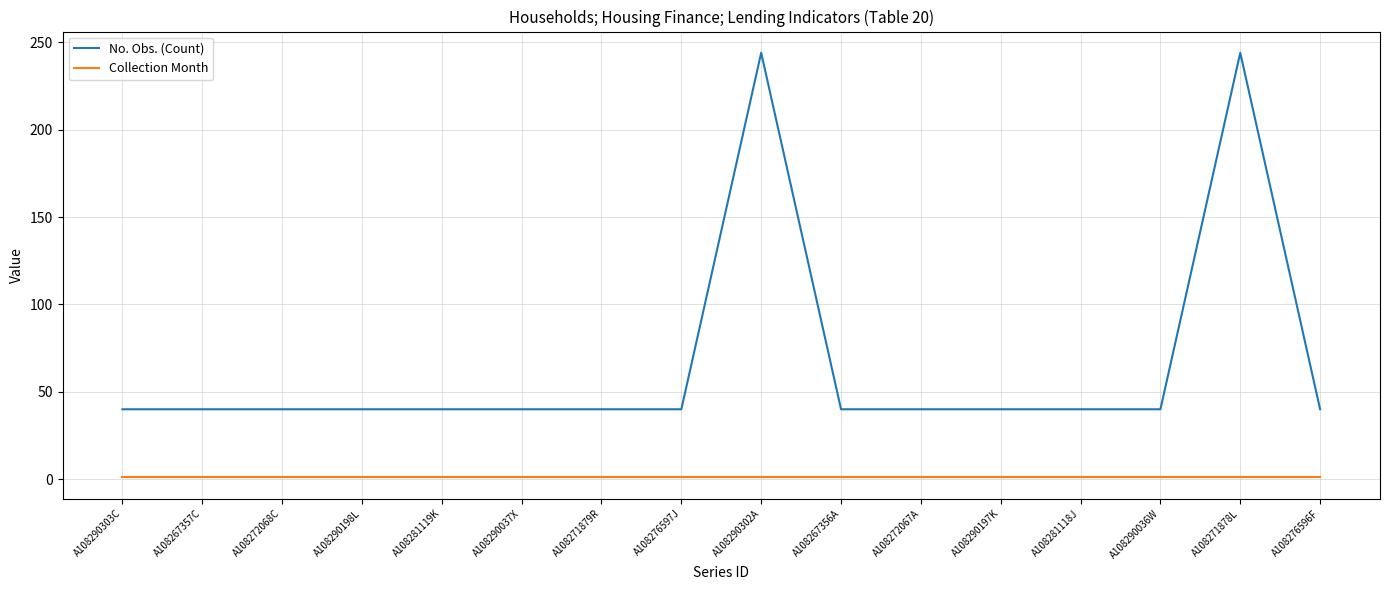

Rank the series at A108281119K from lowest to highest value.

Collection Month, No. Obs. (Count)